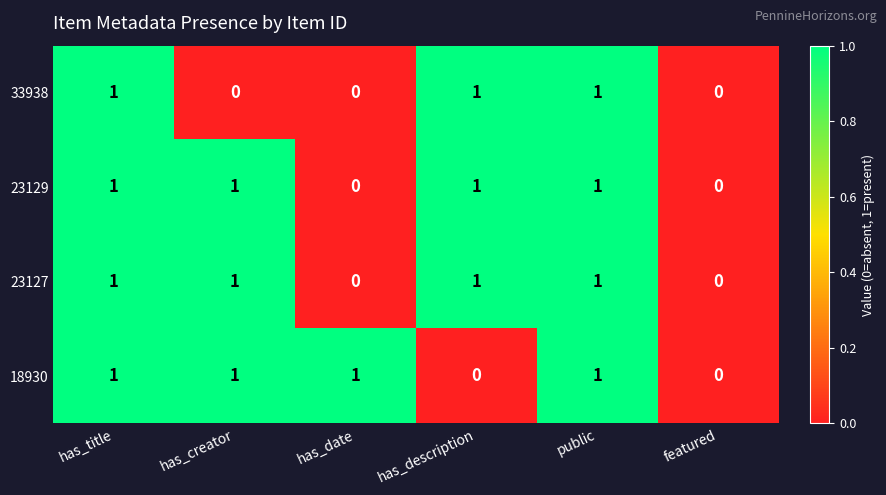

What is the total value across all series at has_creator?

3